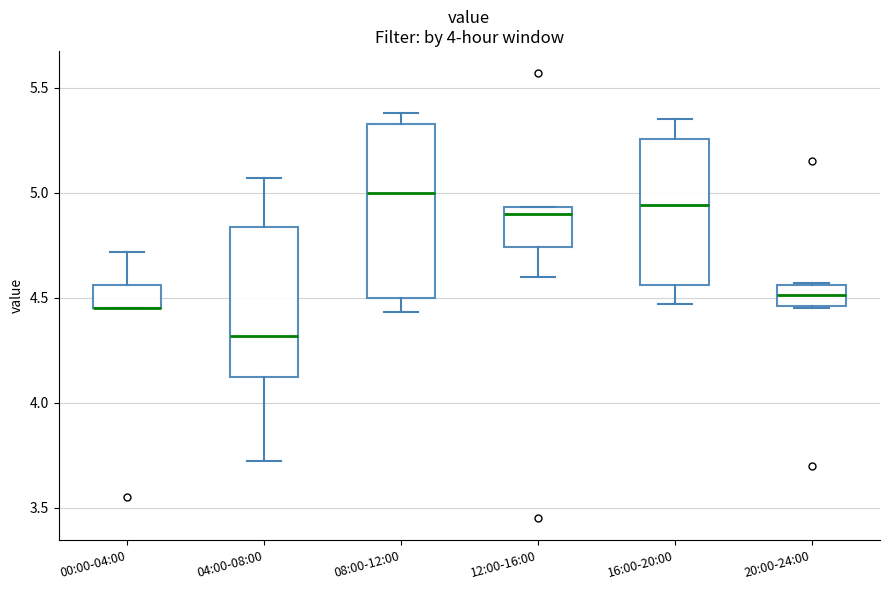

Reading left to right, transcribe this box plot: for each box, give where its median line is, the range the box spans, and where its two whiskers end, as read against the y-axis. The values are not printed on the chart, so give them approximately, as read against the axis.

00:00-04:00: median 4.45 (drawn on the box's lower edge), box 4.45 to 4.55, whiskers 4.45 to 4.70
04:00-08:00: median 4.30, box 4.10 to 4.85, whiskers 3.70 to 5.05
08:00-12:00: median 5.00, box 4.50 to 5.35, whiskers 4.45 to 5.40
12:00-16:00: median 4.90, box 4.75 to 4.95, whiskers 4.60 to 4.95
16:00-20:00: median 4.95, box 4.55 to 5.25, whiskers 4.45 to 5.35
20:00-24:00: median 4.50, box 4.45 to 4.55, whiskers 4.45 to 4.55